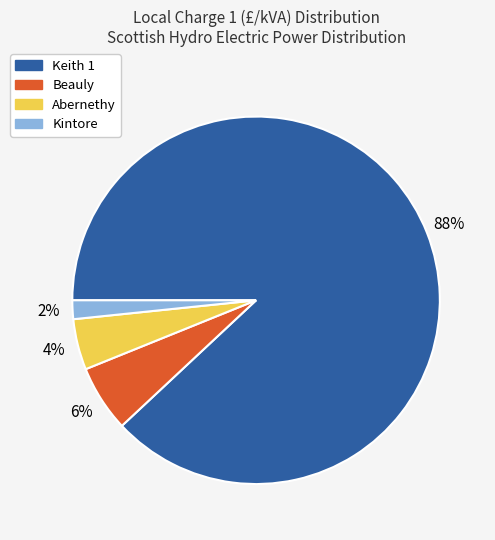

To the nearest percent, what percentage of the pie is Beauly?

6%